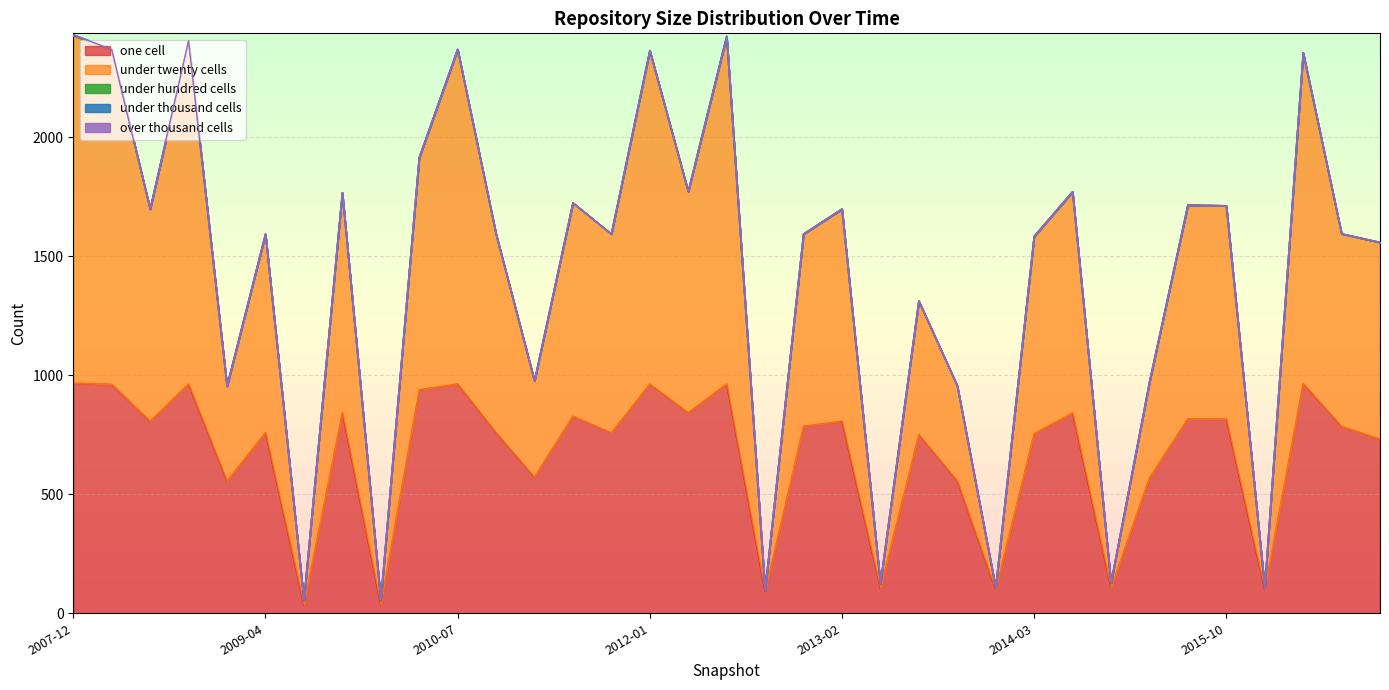

At which category does under_twenty_cells reach its first local valley?

2008-06-27